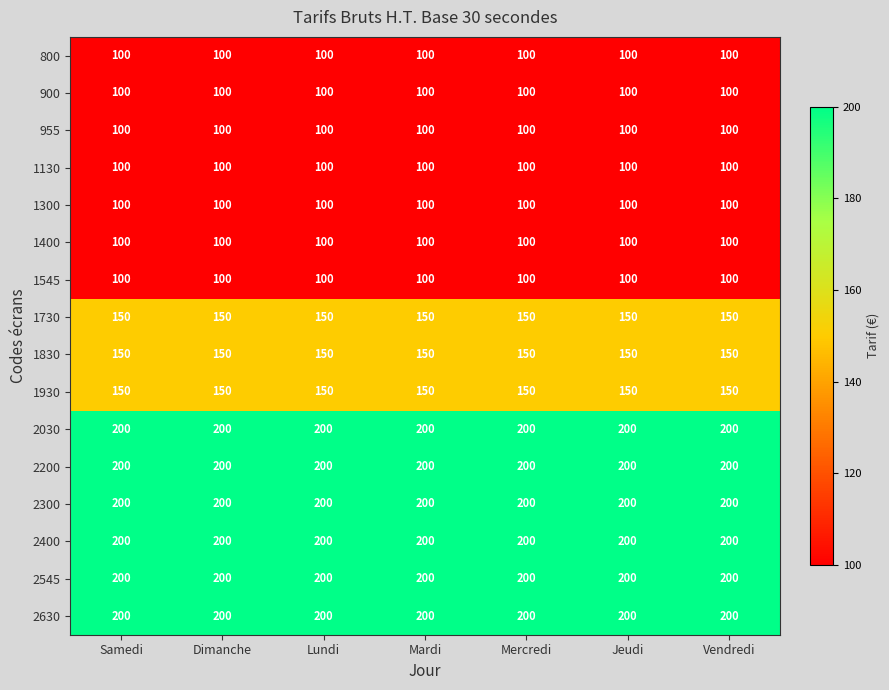

What is the spread (max minus min) of values at Vendredi?

100